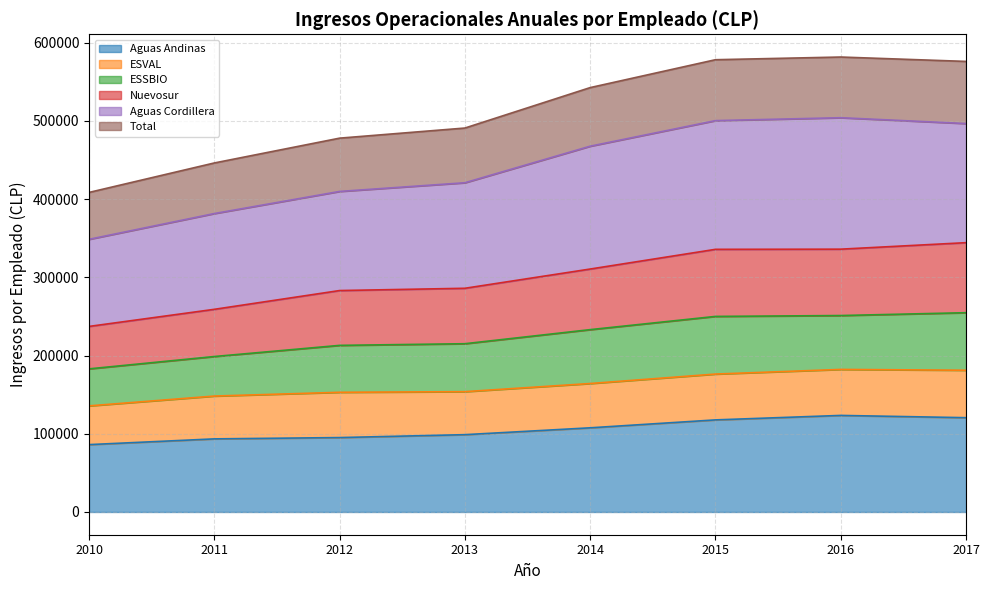

What is the minimum value for Aguas Andinas?

86096.4